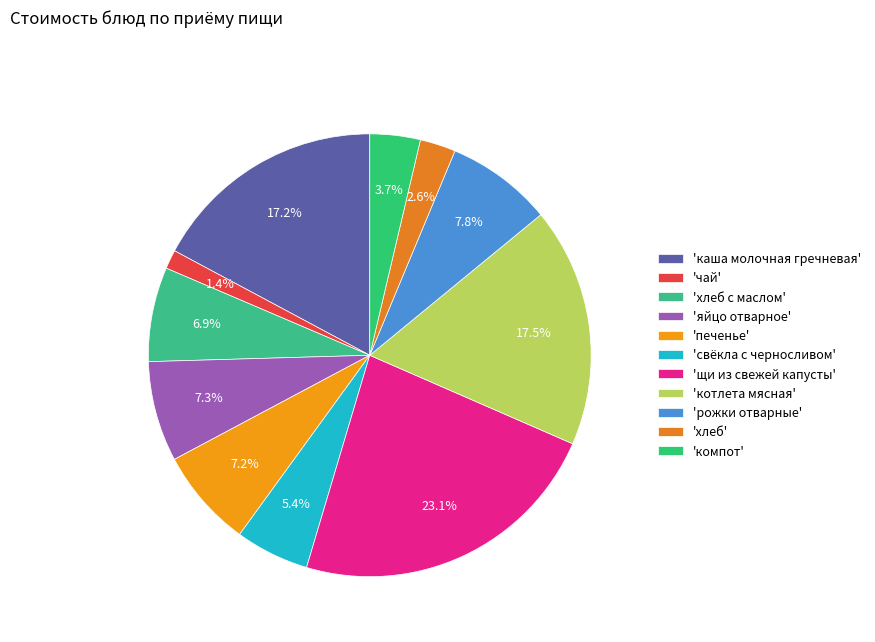

What is the smallest slice in the pie chart?

'чай'